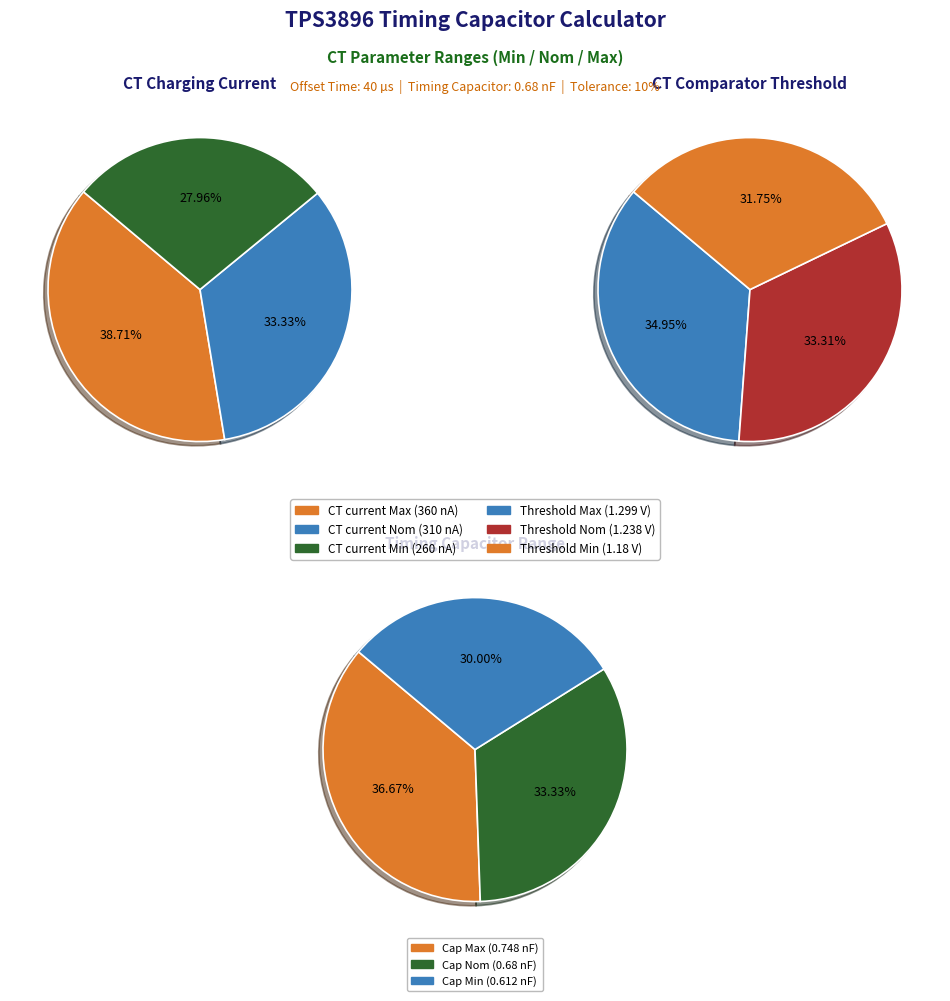

To the nearest percent, what is the combined percentage of Min and Nom?

61%